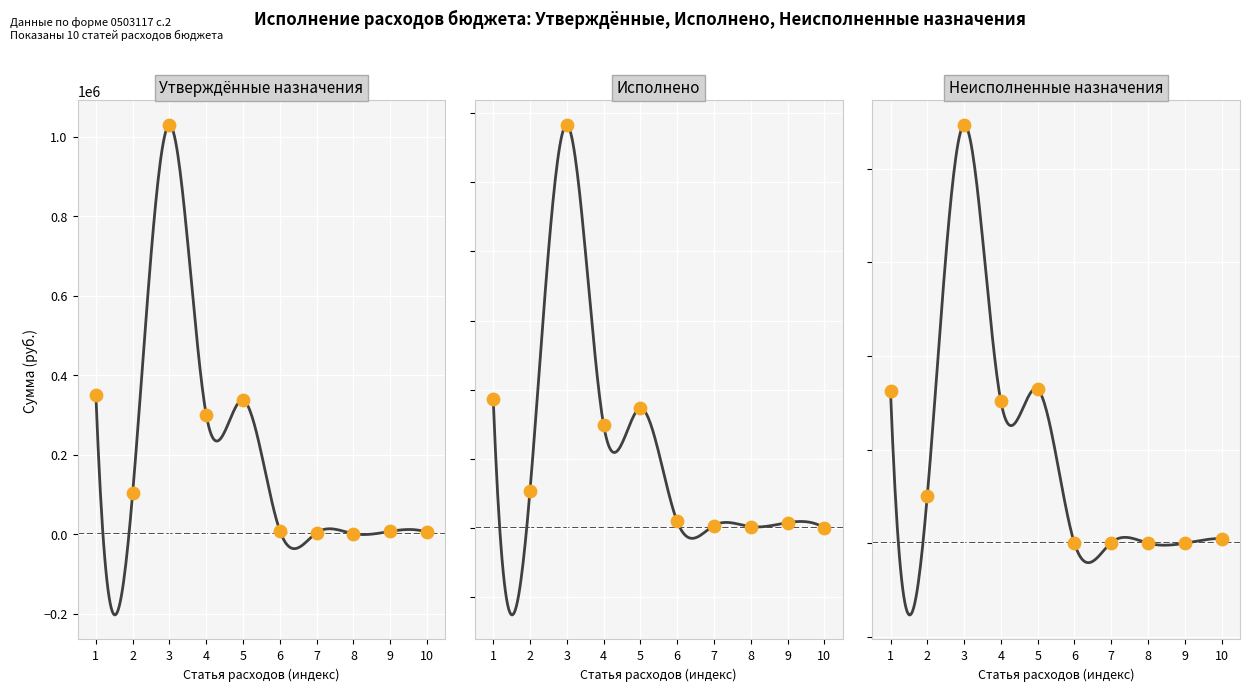

At how many categories does at least one series exceed 699562?

1